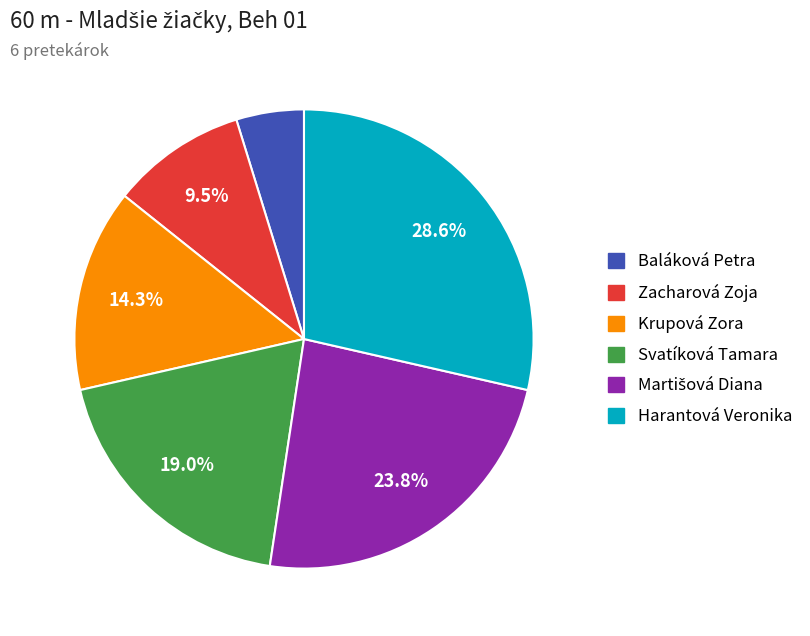

Which slice is the smallest?

Baláková Petra